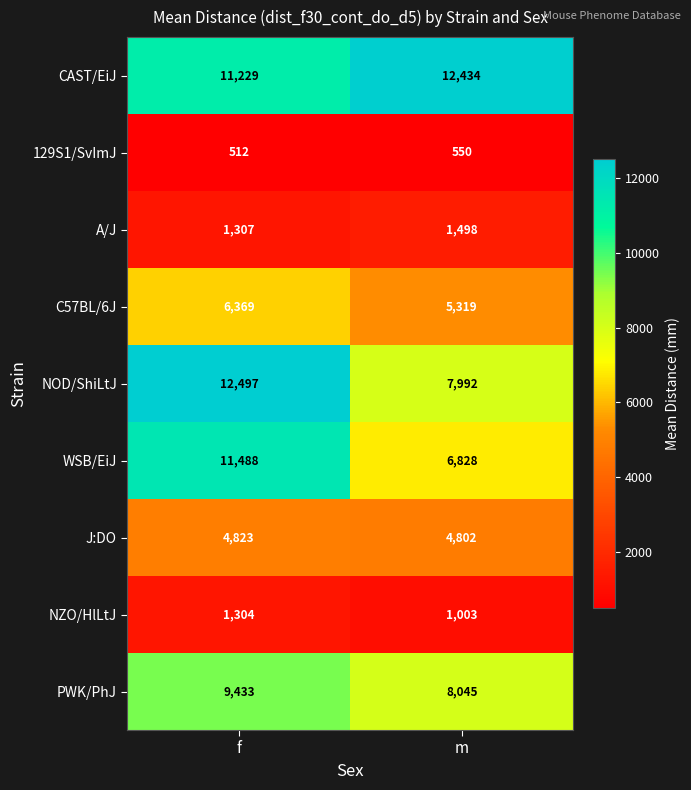

What is the difference between the PWK/PhJ values at f and m?

1388